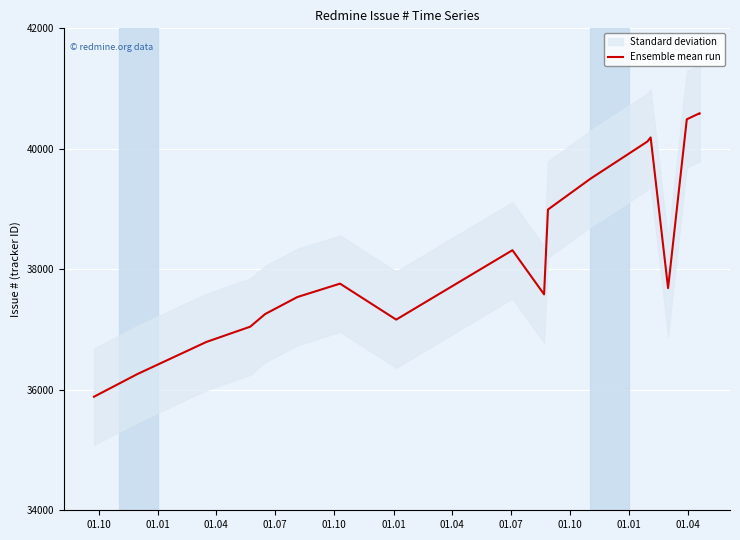

True or false: the data has more than 1 interior local peaks.

True